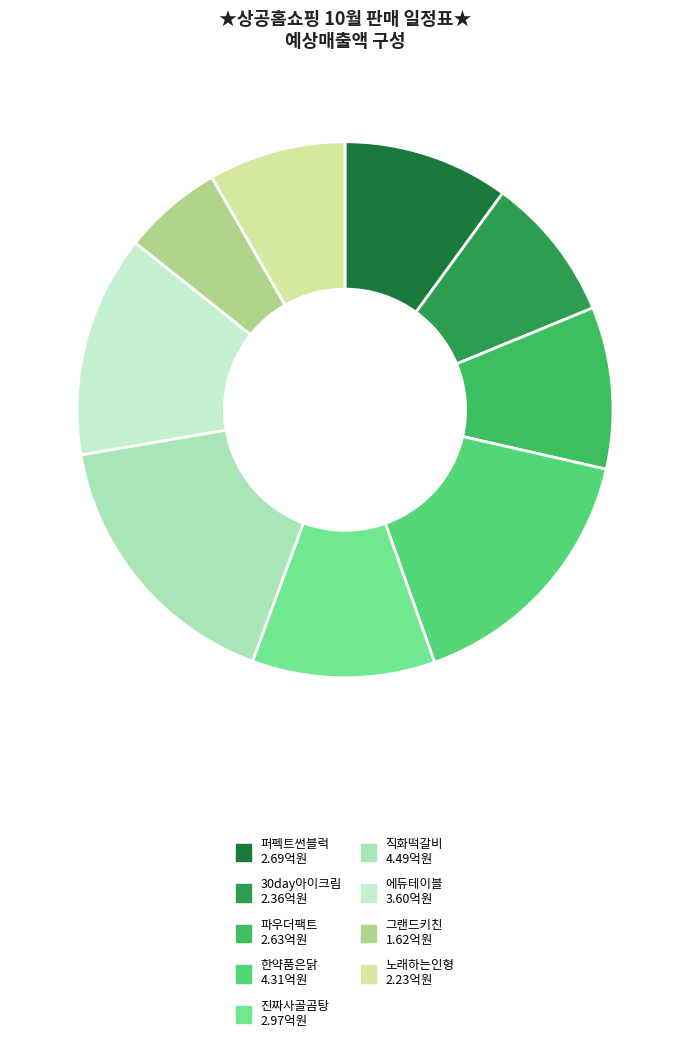

What is the total percentage of 직화떡갈비 and 진짜사골곰탕?

27.7%